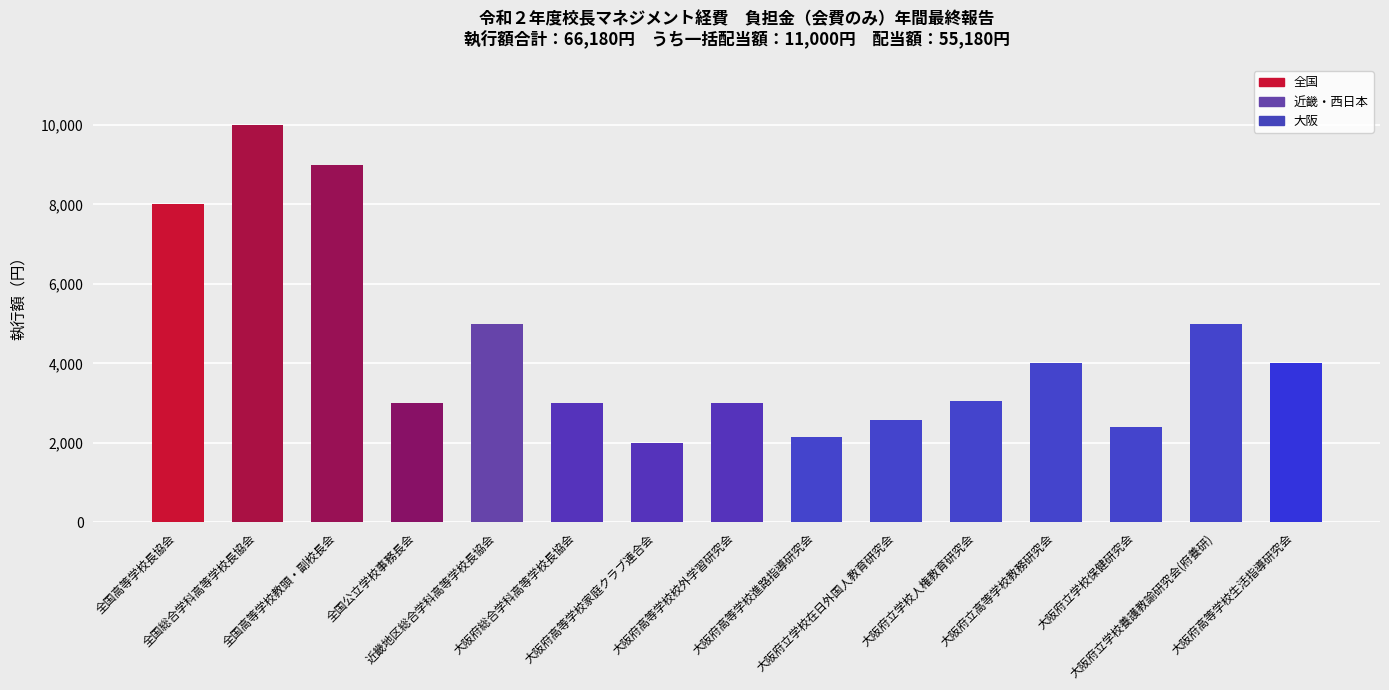

True or false: the data shows 4689 at 大阪府高等学校校外学習研究会.

False